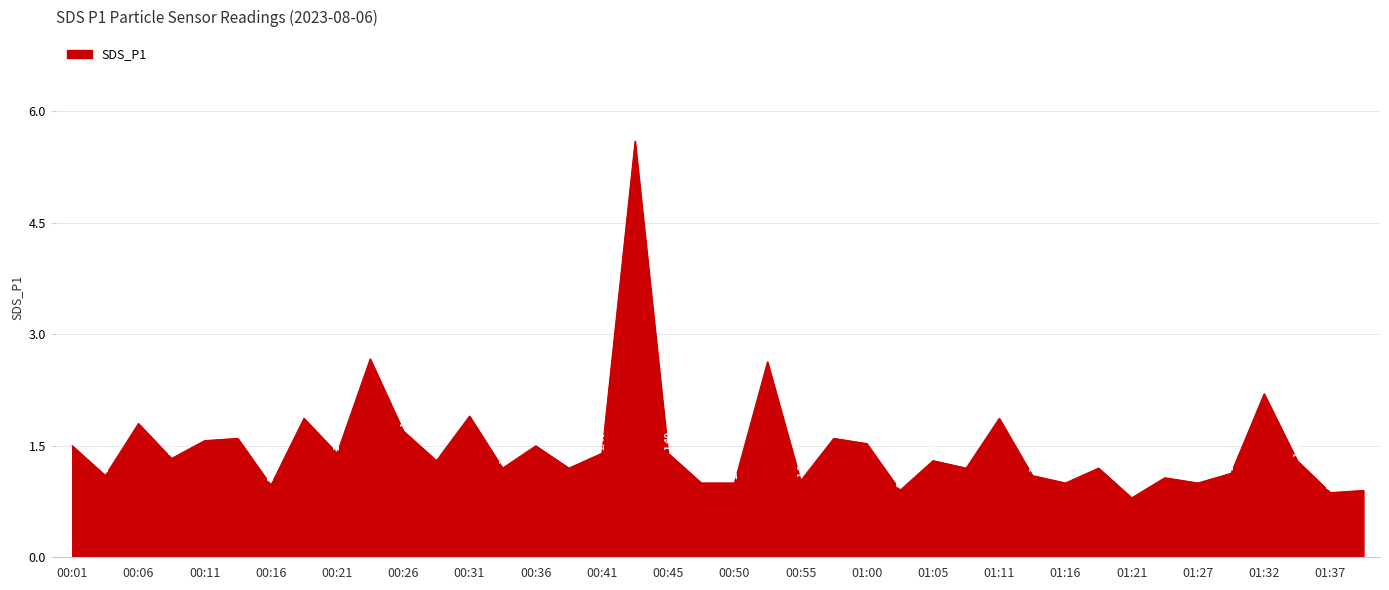

What is the difference between the maximum and minimum values?

4.8